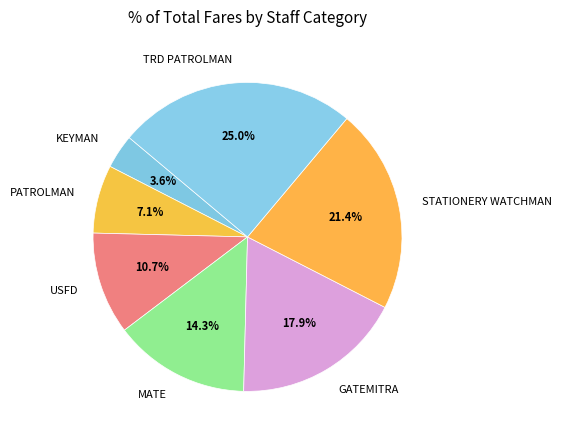

Rank the categories by value from lowest to highest.

KEYMAN, PATROLMAN, USFD, MATE, GATEMITRA, STATIONERY WATCHMAN, TRD PATROLMAN